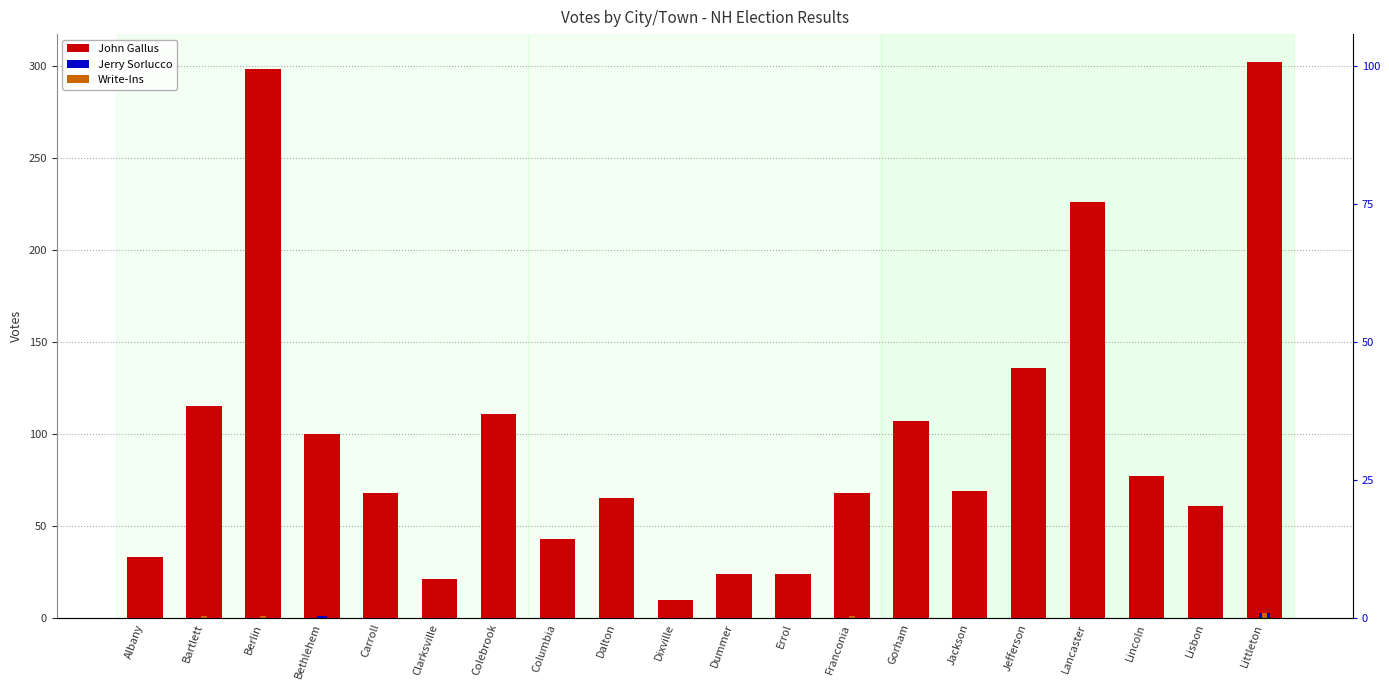

The value of Jerry Sorlucco at Errol is 0. True or false?

True